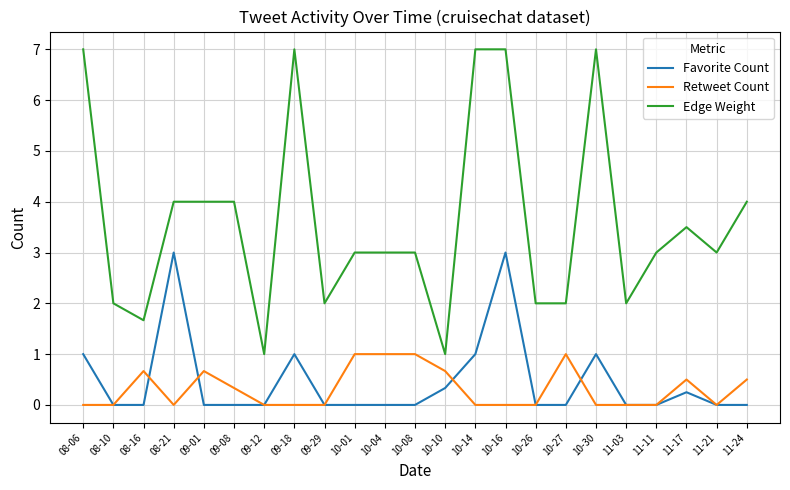

Rank the series at 10-14 from lowest to highest value.

Retweet Count, Favorite Count, Edge Weight